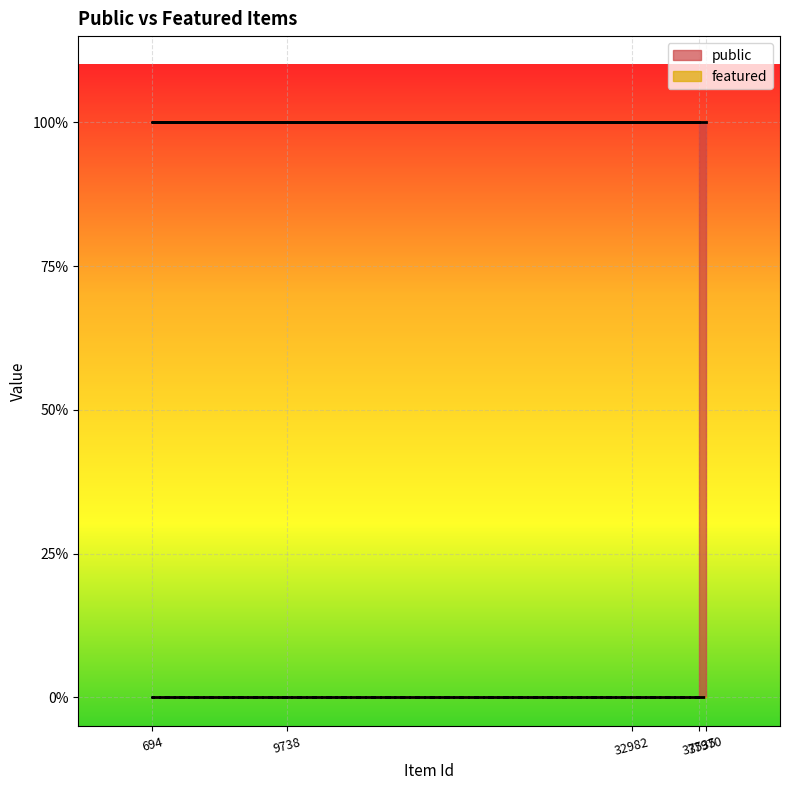

True or false: featured and public cross at least once.

False